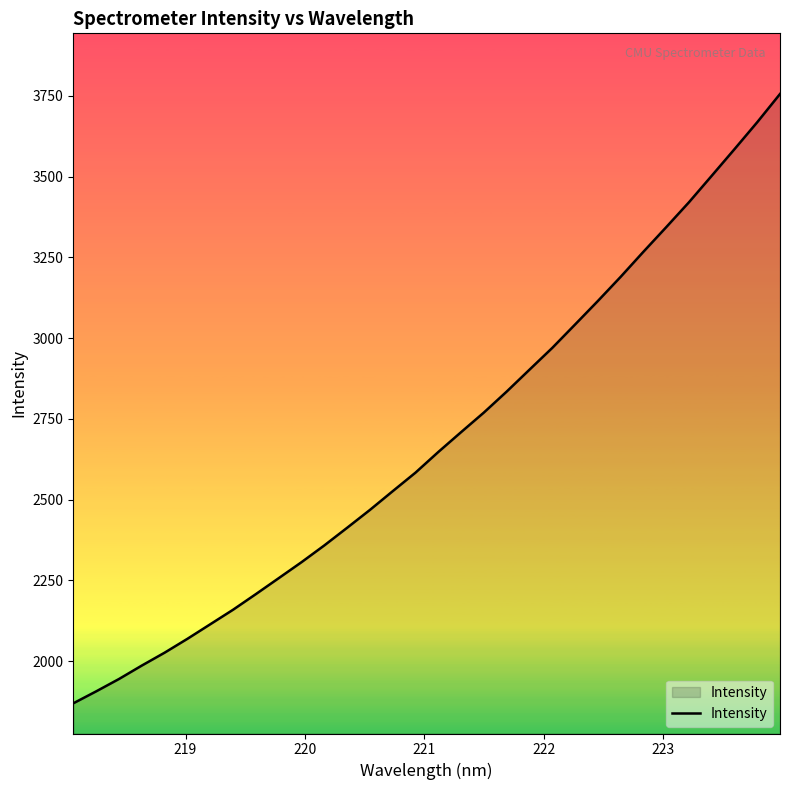

What is the smallest value displayed?

1869.0